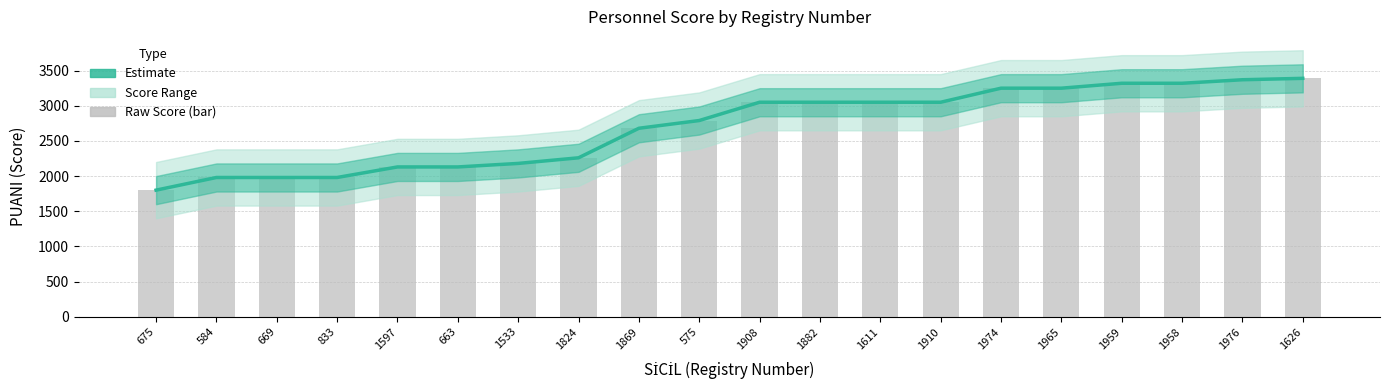

Approximately how many times larger is the value at 1533 compared to 1910?

0.7